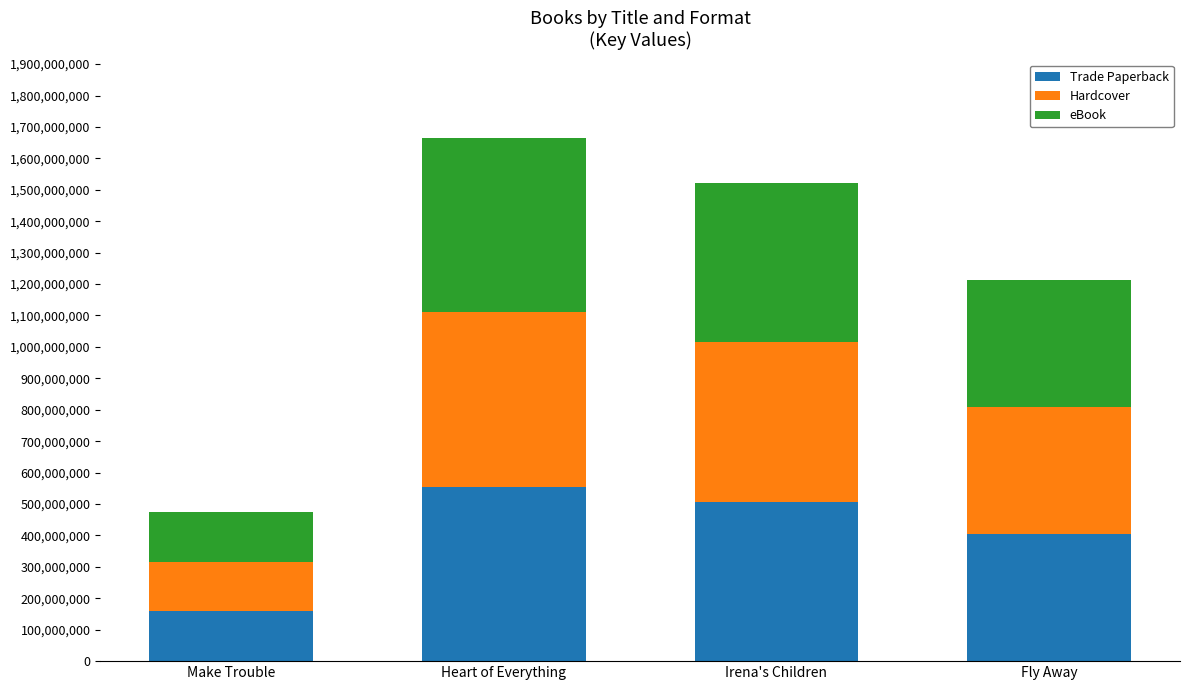

How many data points does each series have?

4